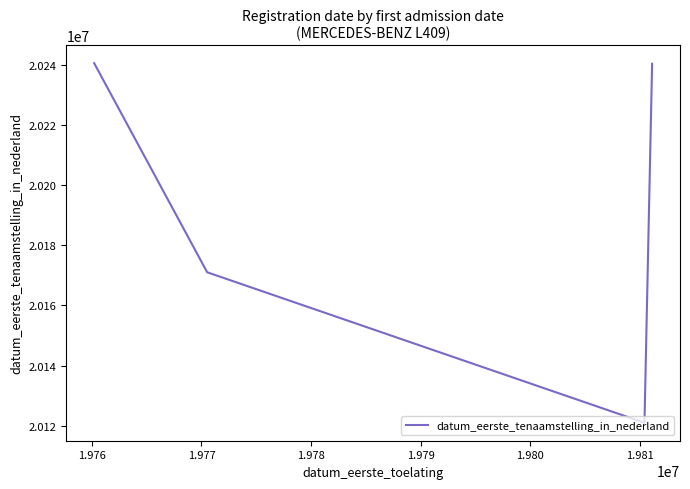

What is the difference between the second highest and second lowest values?

69301